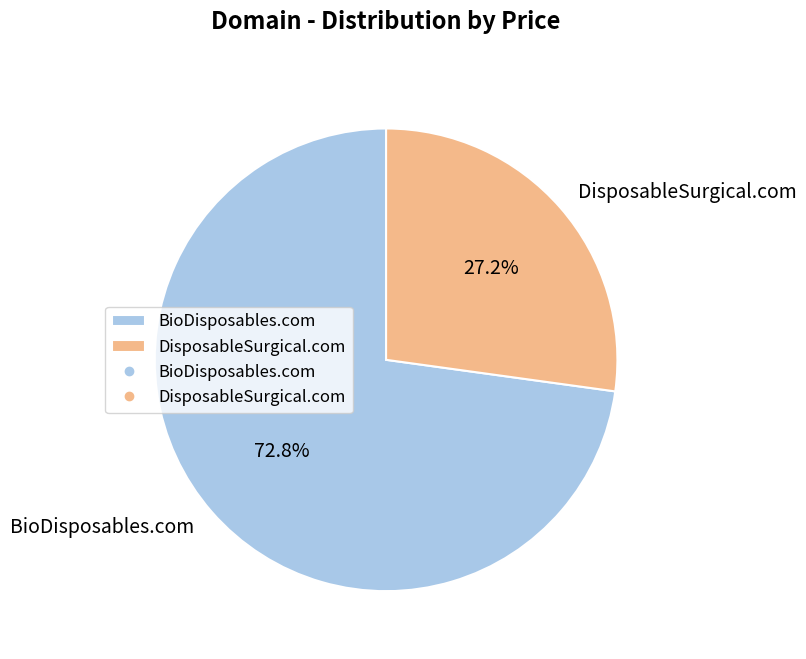

What percentage is the DisposableSurgical.com slice, to the nearest percent?

27%